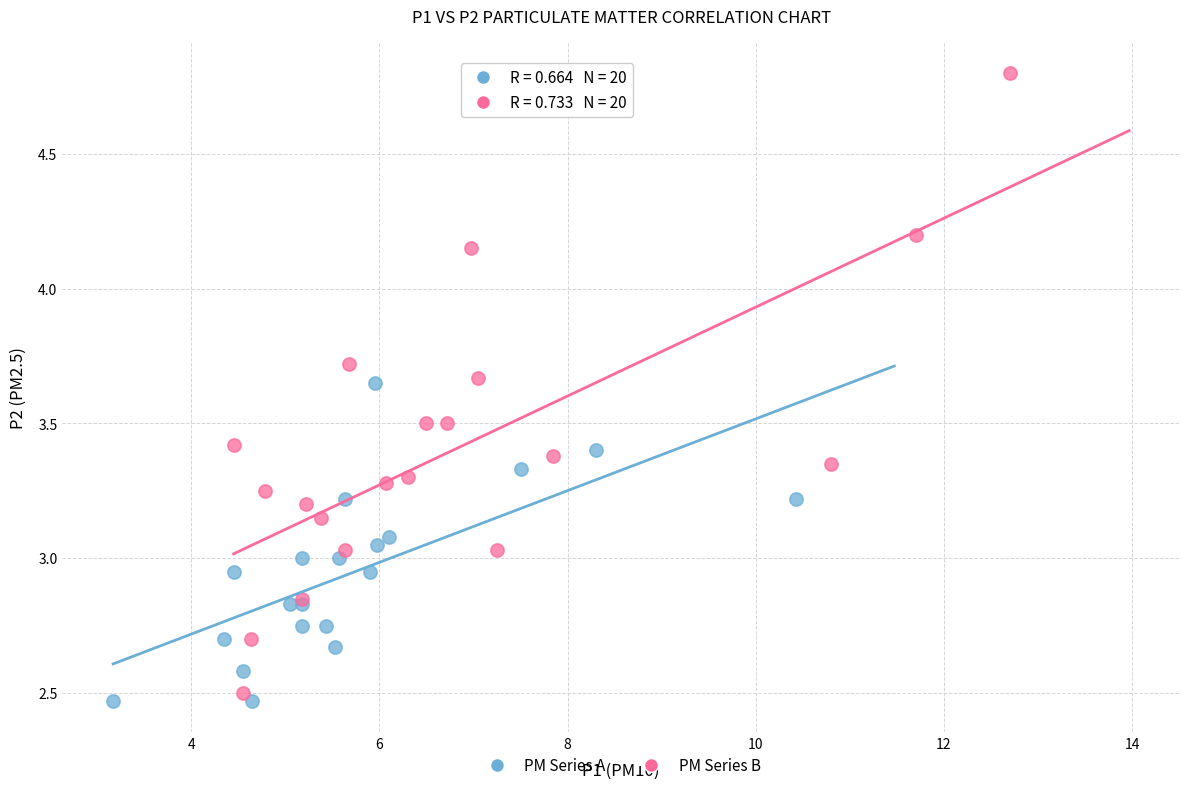

Which series contains the lowest Y value?

PM Series A